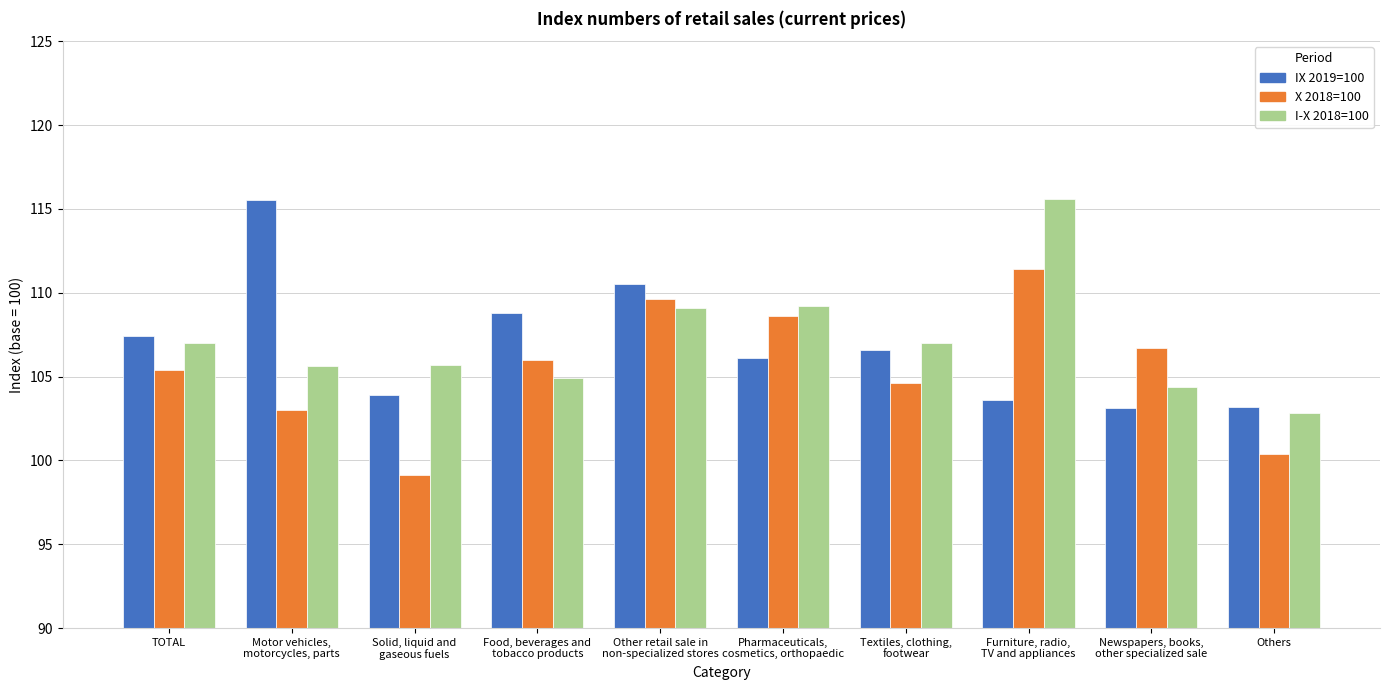

How many distinct data groups are displayed?

3